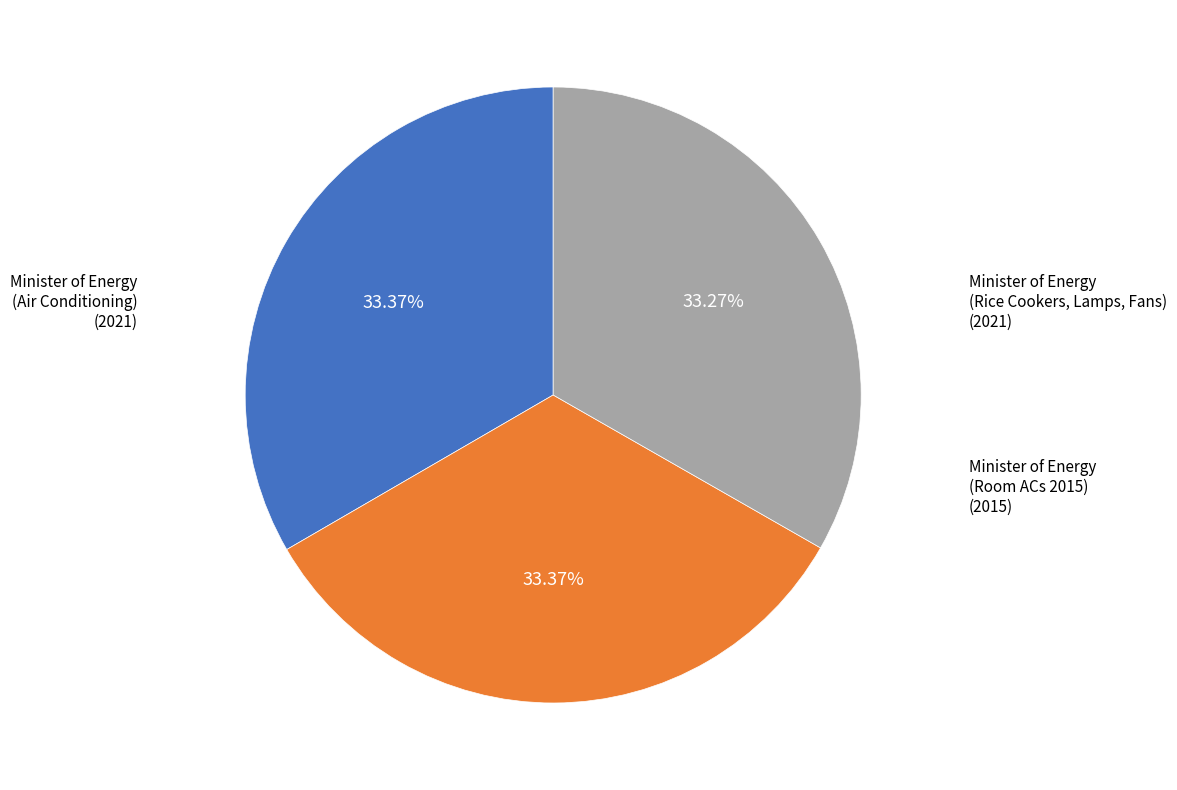

Is there a majority slice in this chart?

No